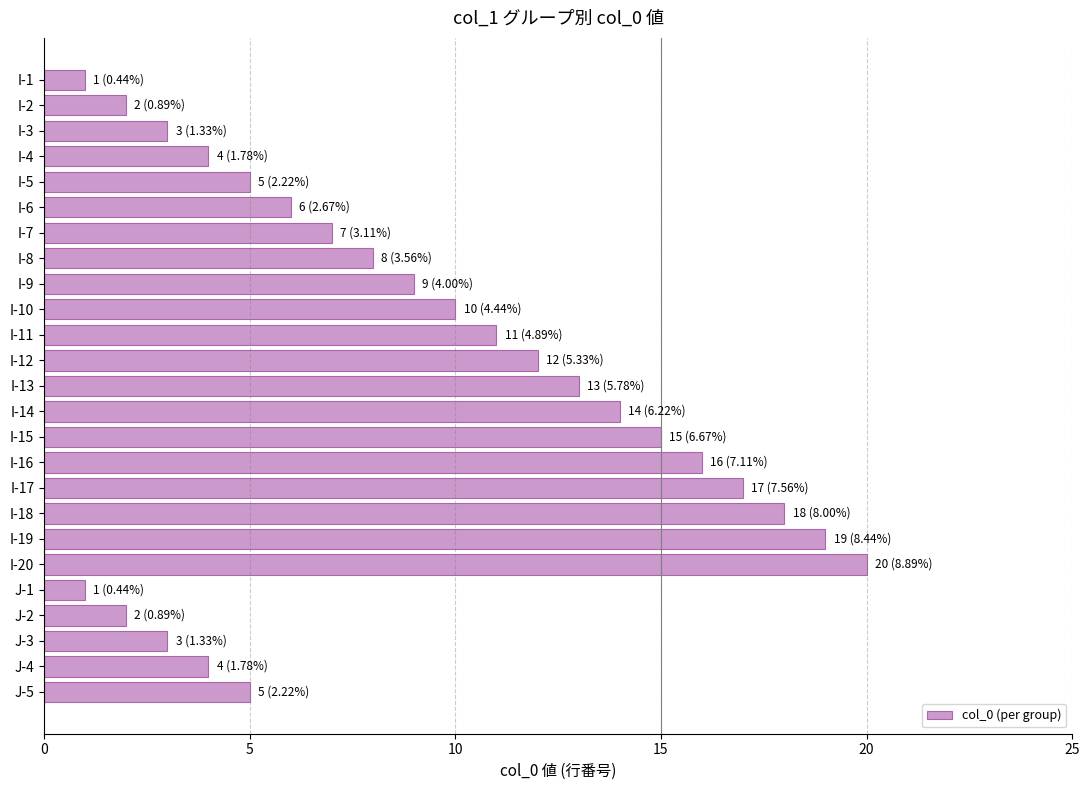

How many distinct data groups are displayed?

1